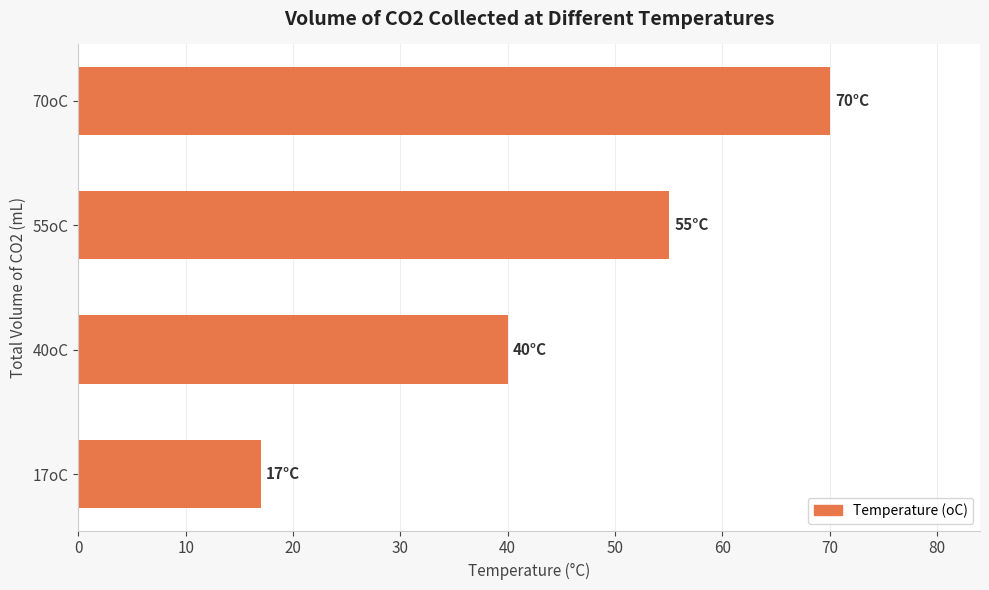

Count the number of data series in this chart.

1